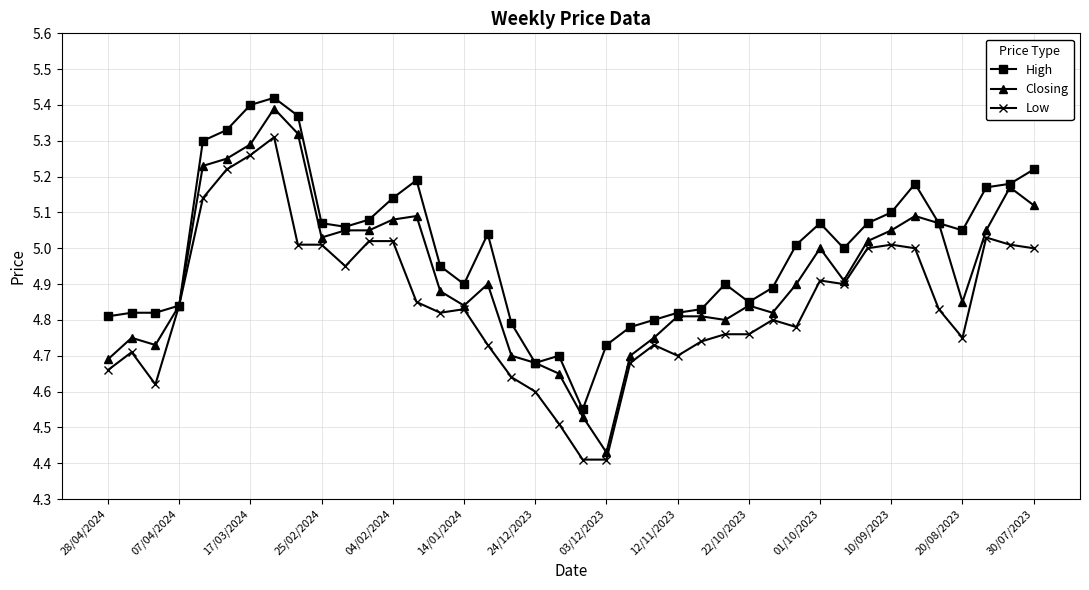

Is this an area chart (filled region under the line)?

No